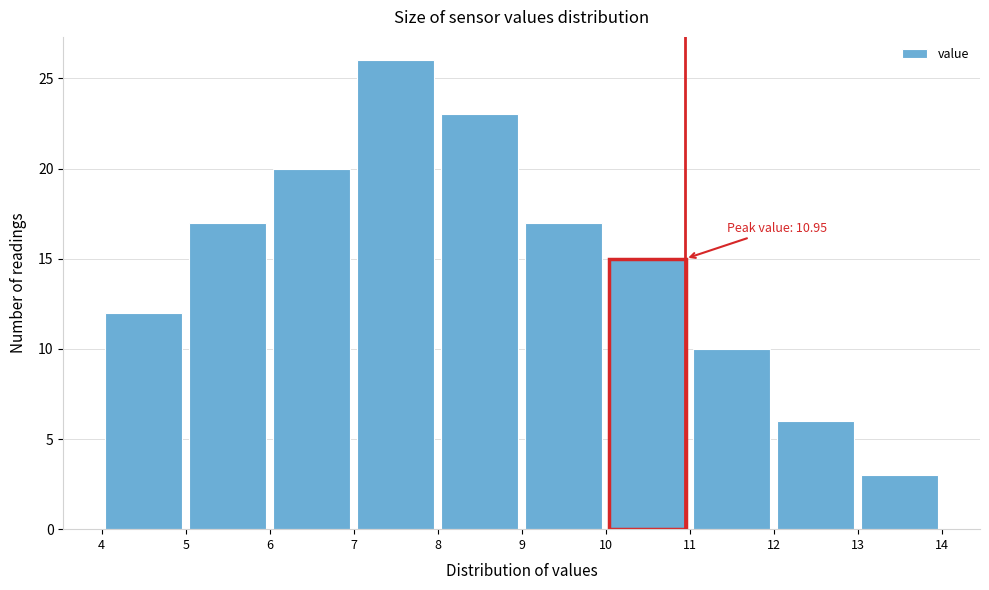

Over which range of the x-axis is the bar tallest?

7 to 8